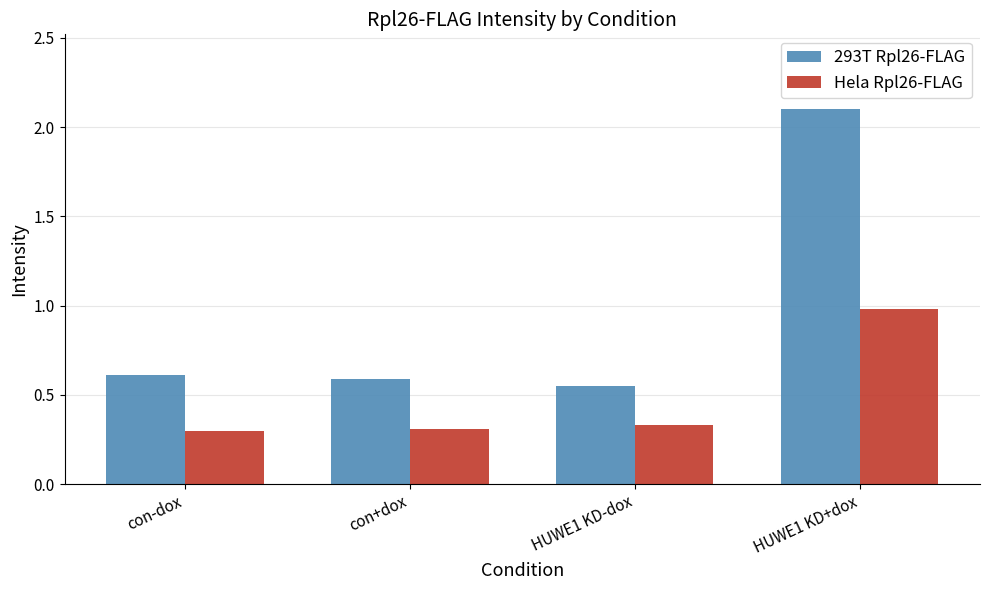

Between con+dox and HUWE1 KD+dox, which series saw the biggest shift?

293T Rpl26-FLAG